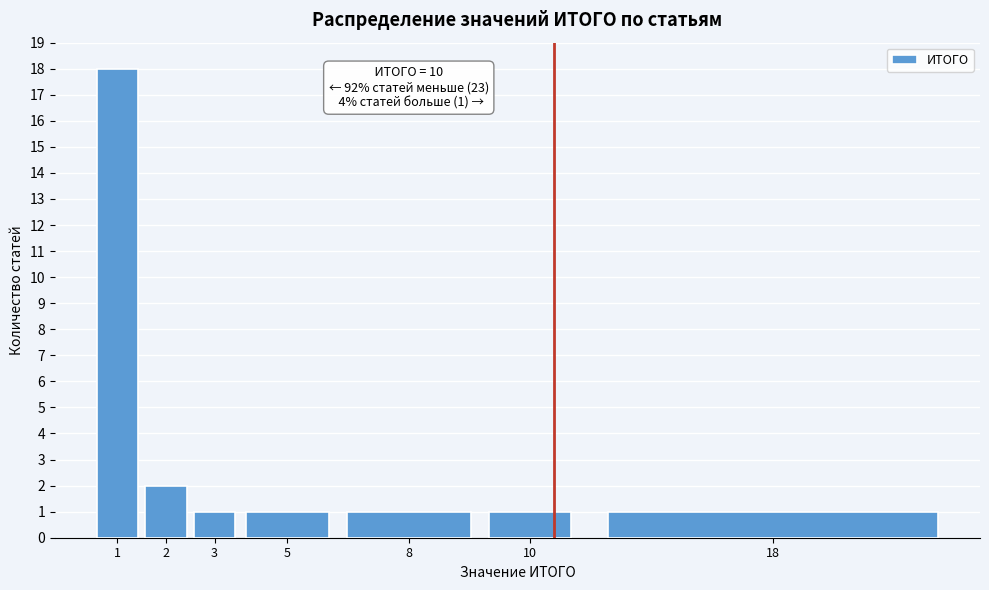

Reading left to right, what are all the values shown in this chart?

18	2	1	1	1	1	1